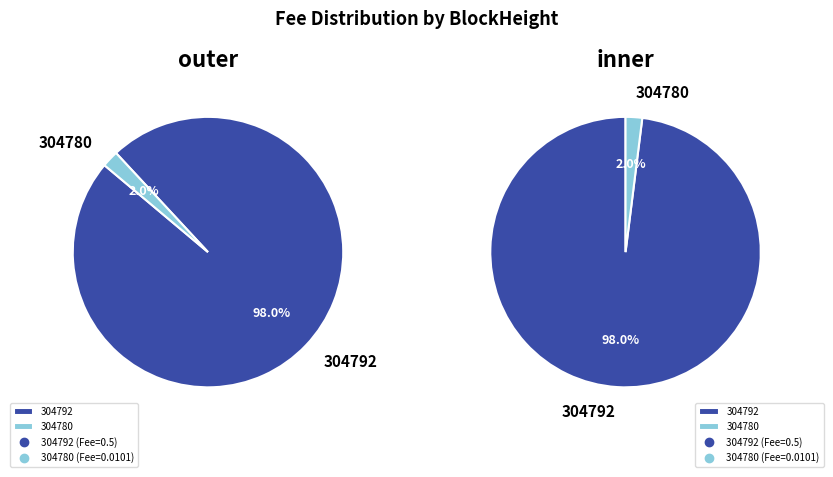

To the nearest percent, what portion does 304780 represent?

2%